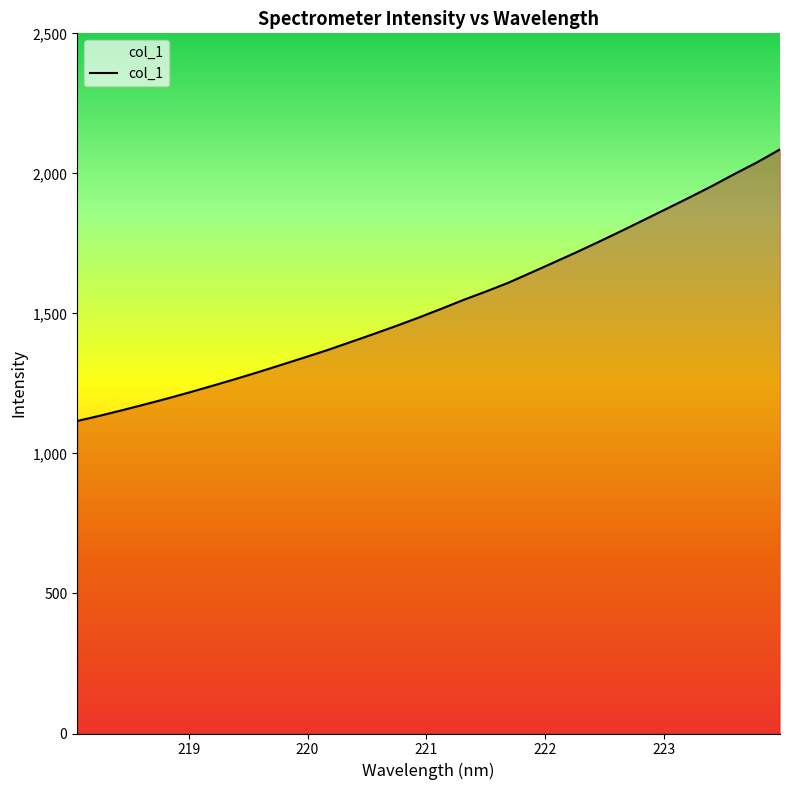

How many lines are shown in the chart?

1